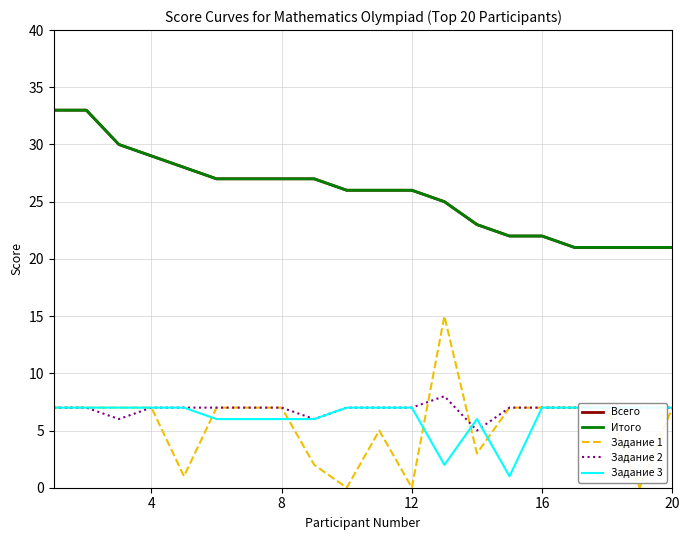

Is the value of Задание 3 at 17 greater than the value of Задание 2 at 9?

No